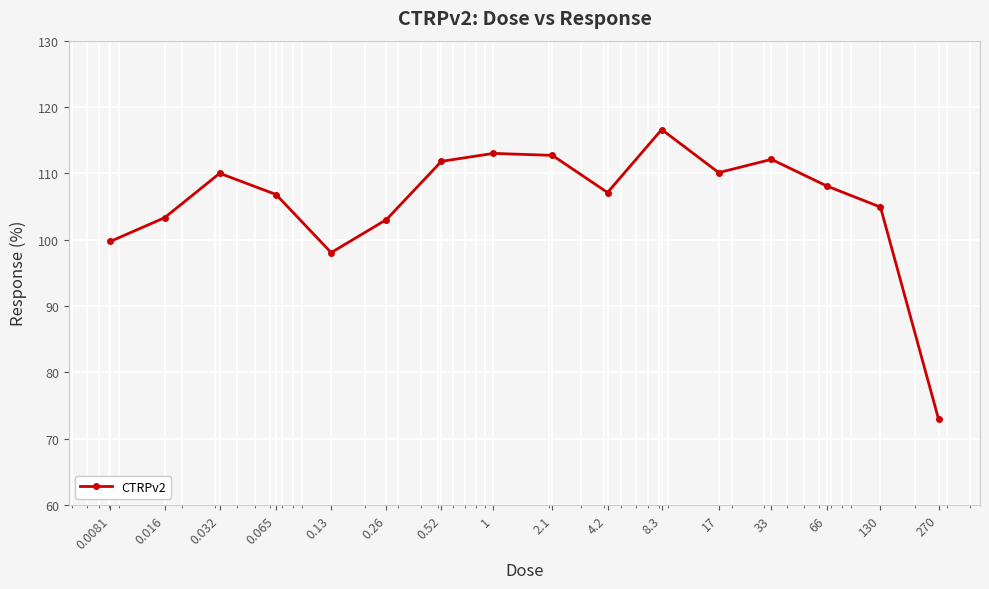

What is the difference between the maximum and second lowest values?

18.6